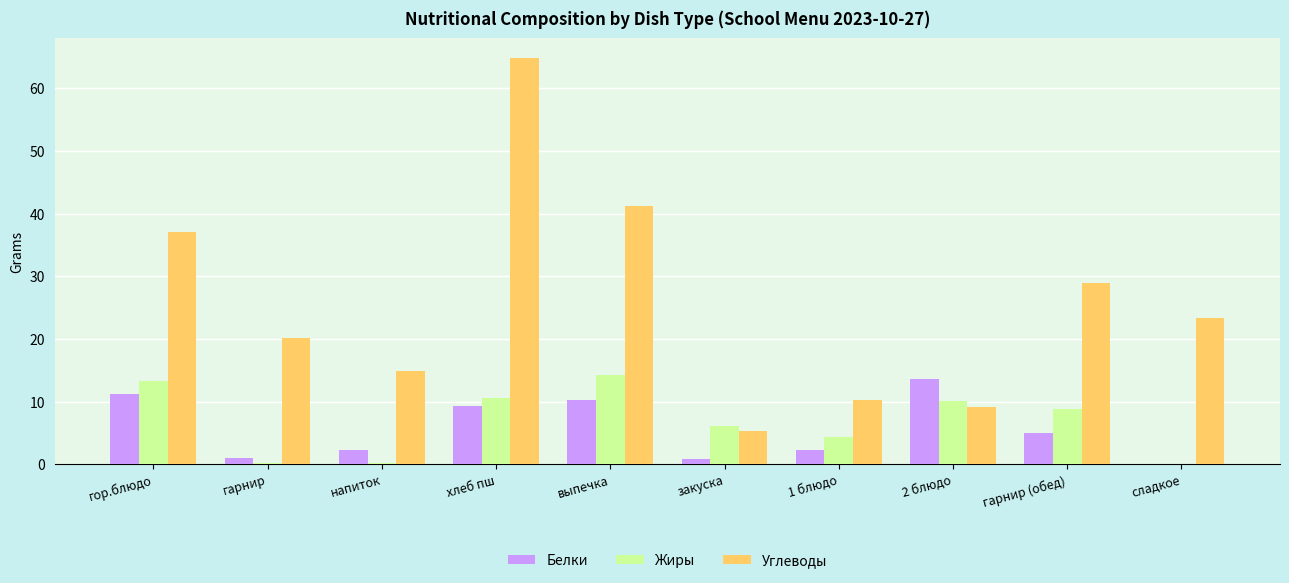

Which category has the highest value in the Белки series?

2 блюдо